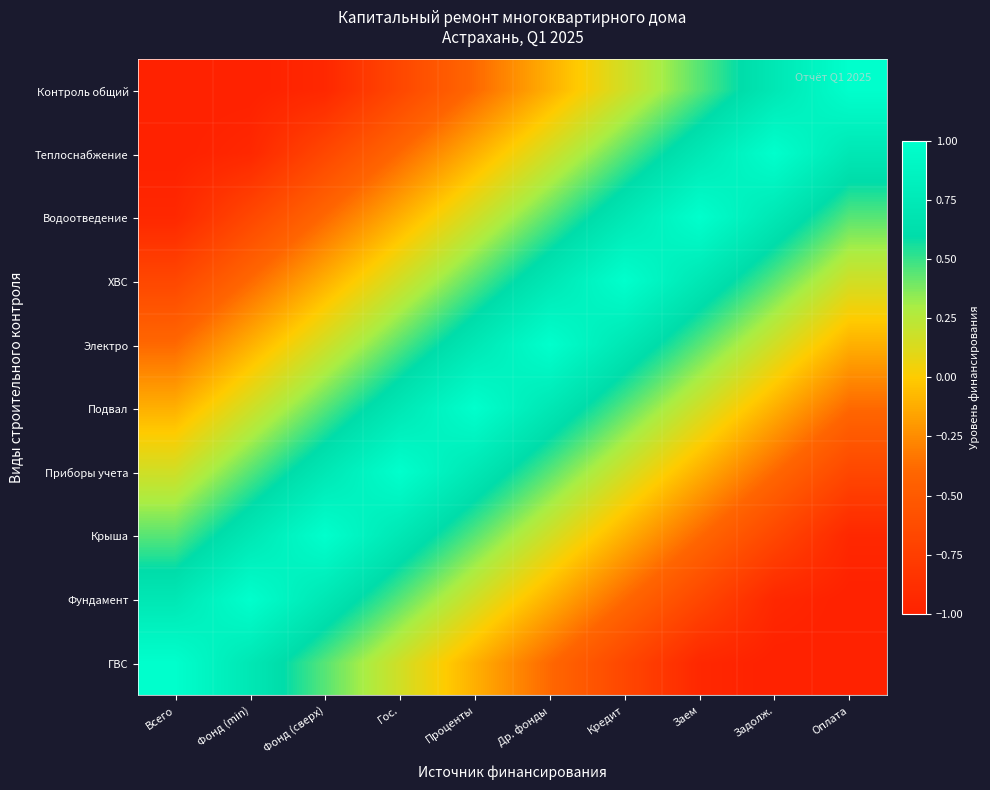

Which label corresponds to the largest value in the chart?

Оплата